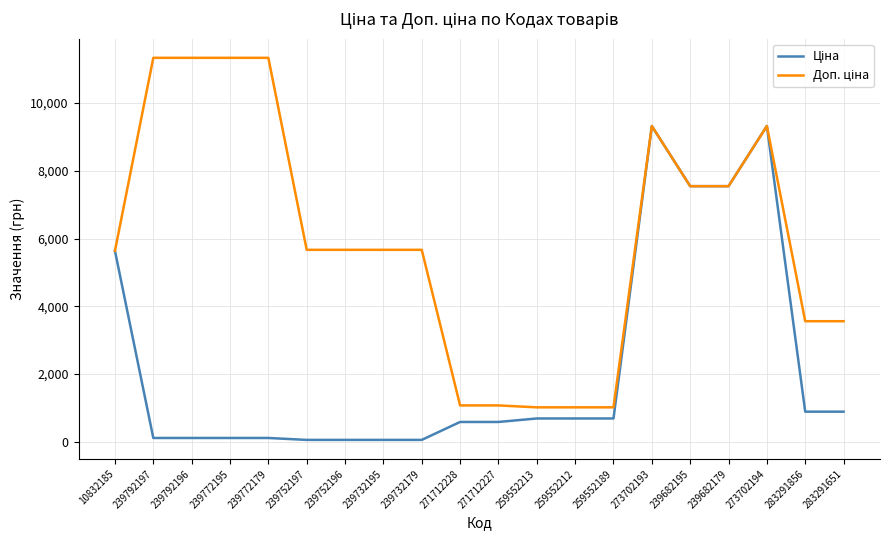

What is the spread (max minus min) of values at 283291651?

2669.8